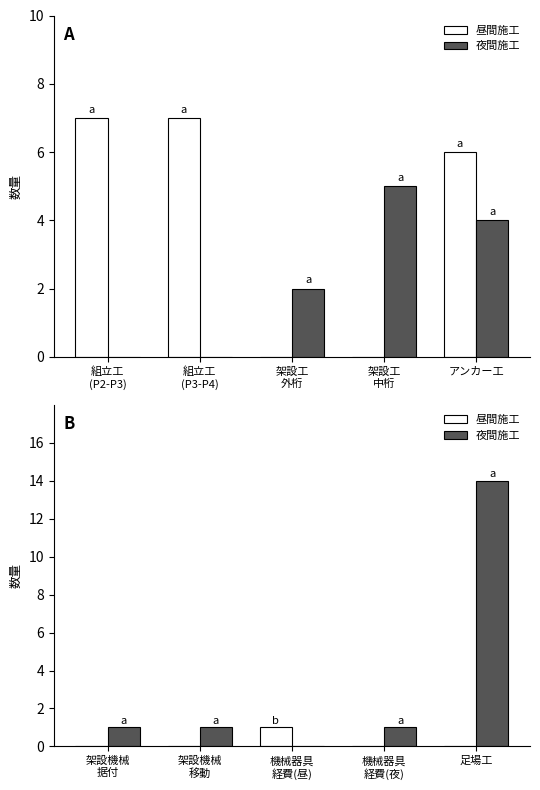

How many bars are there in each group?

2